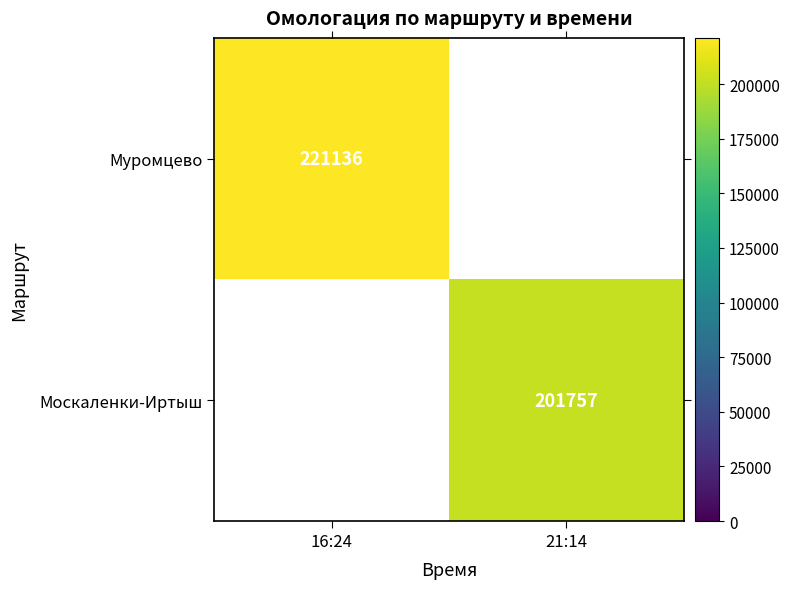

The value of Муромцево at 16:24 is 221136. True or false?

True